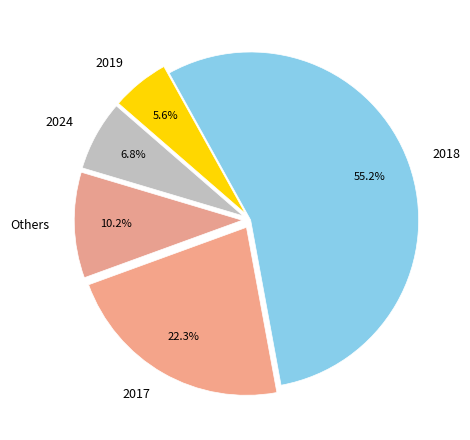

Between 2018 and Others, which is larger?

2018